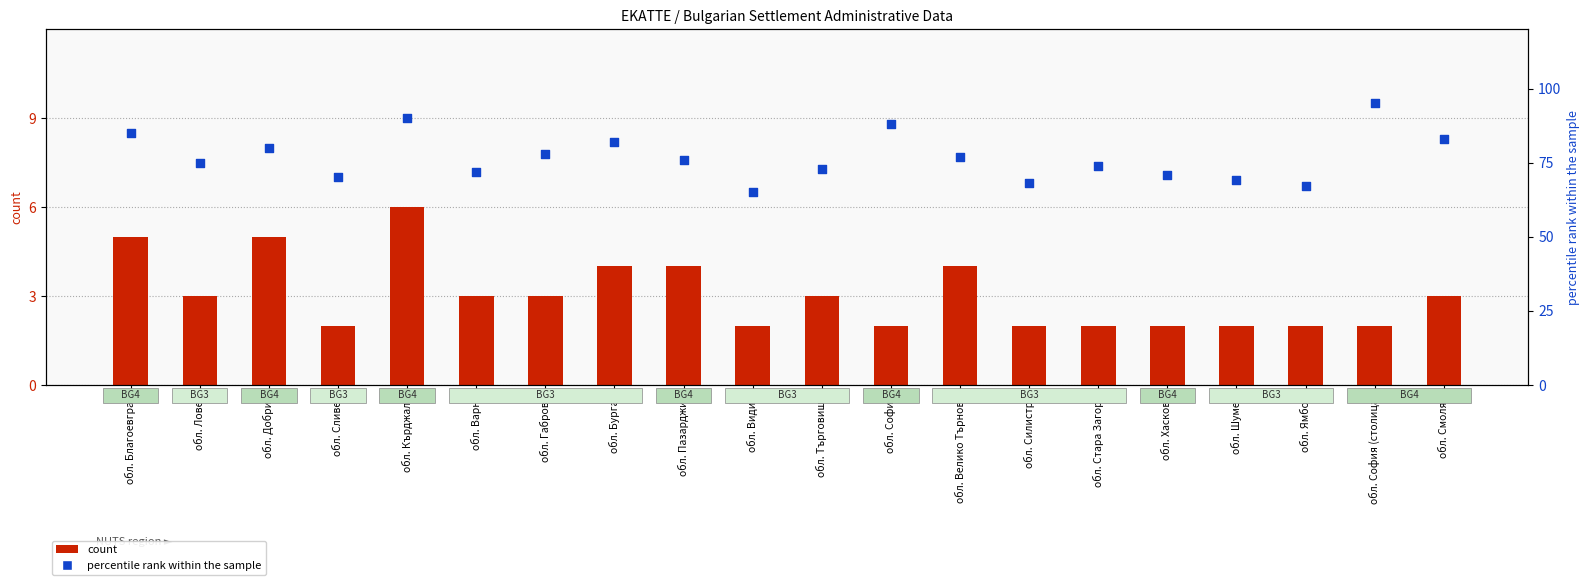

Which series has the largest total across all categories?

percentile rank within the sample